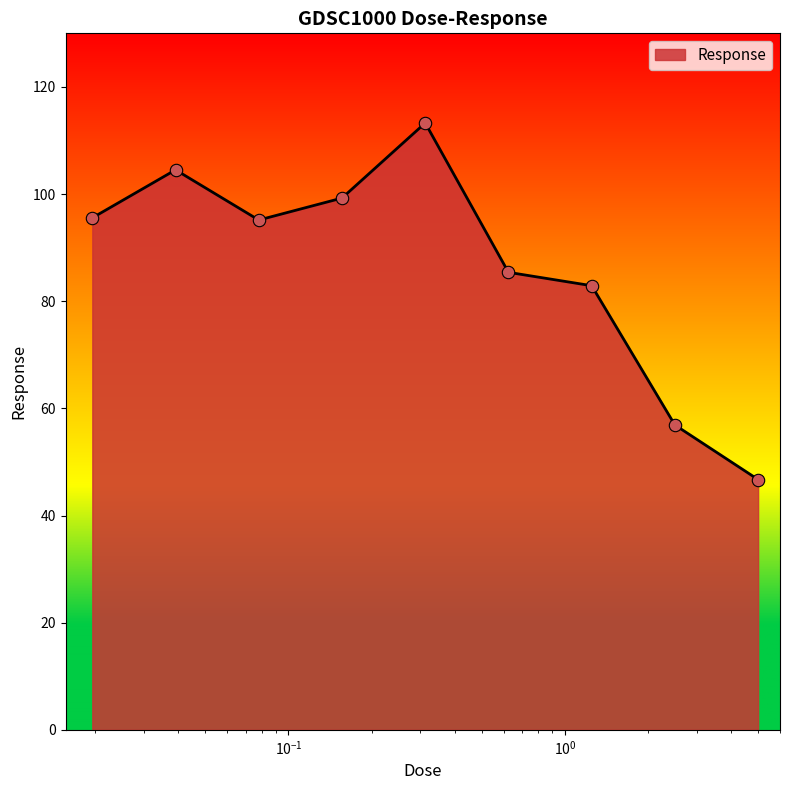

What is the difference between the maximum and minimum values?

66.6